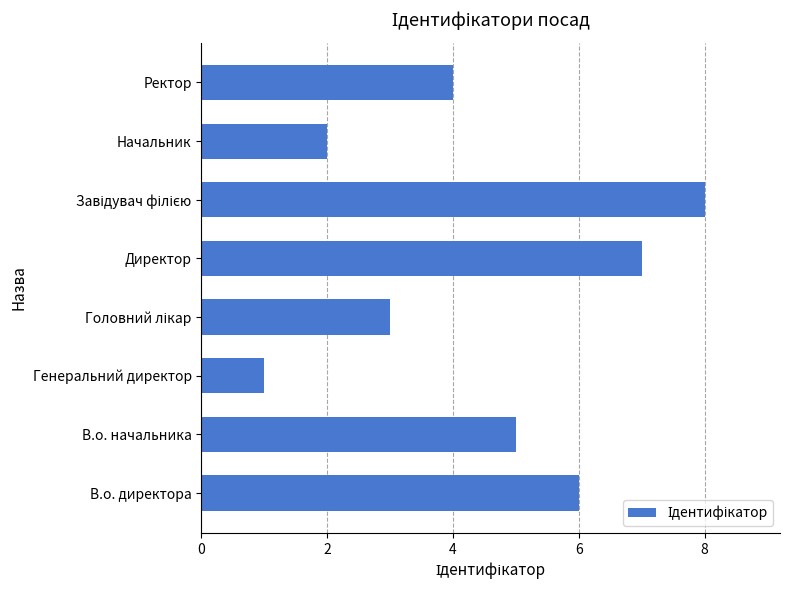

Where is the data nearest to the value 4?

Ректор